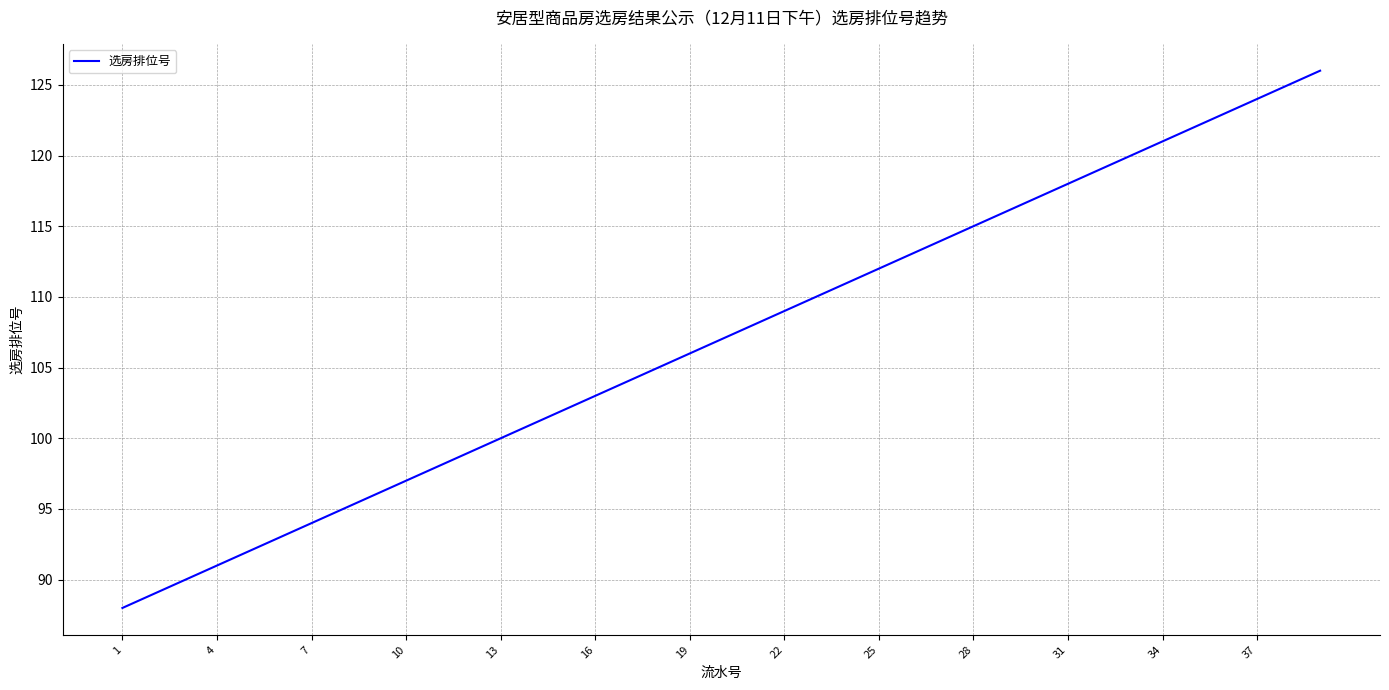

True or false: there are more than 2 points higher than both neighbors.

False